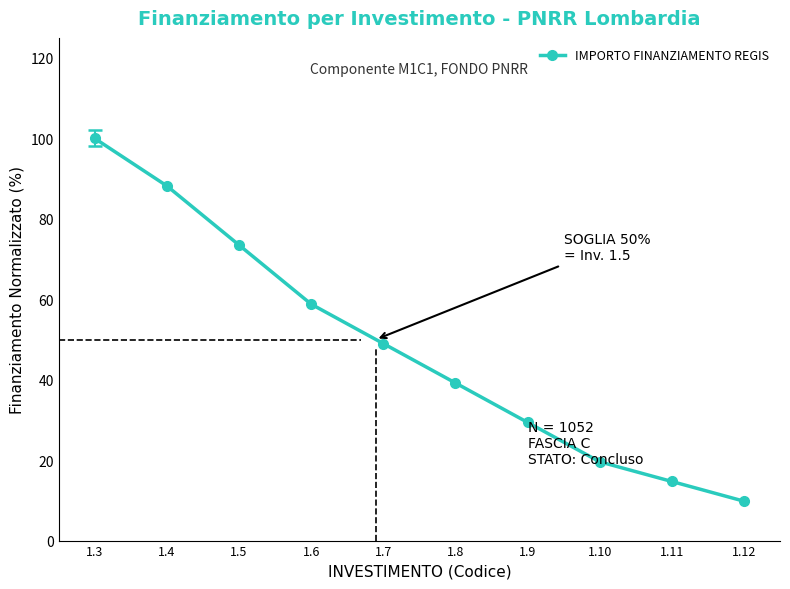

Read the value at 1.10.

19.6